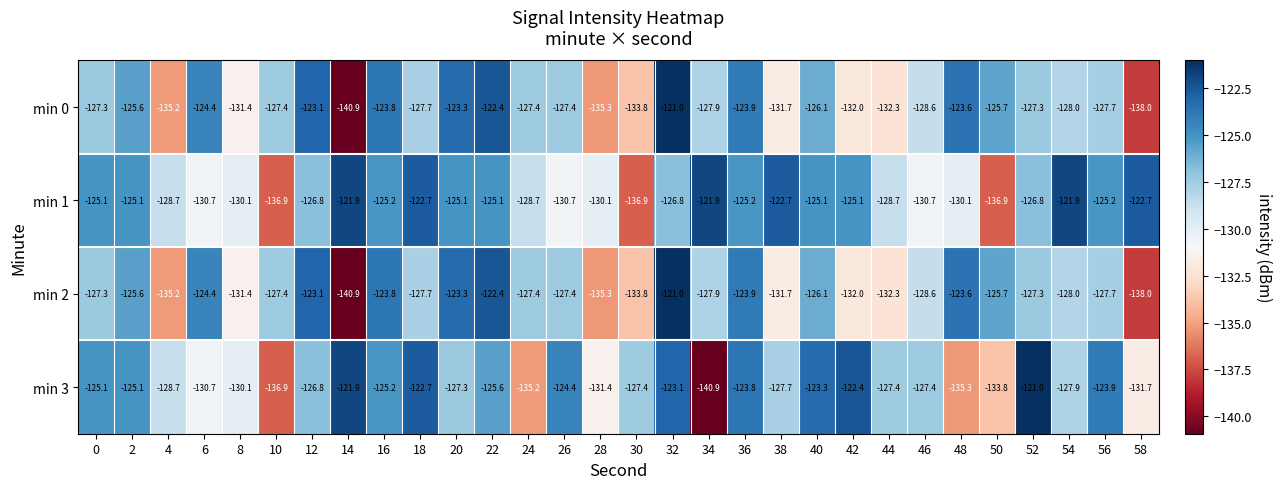

At which label does min 1 first exceed -125?

14